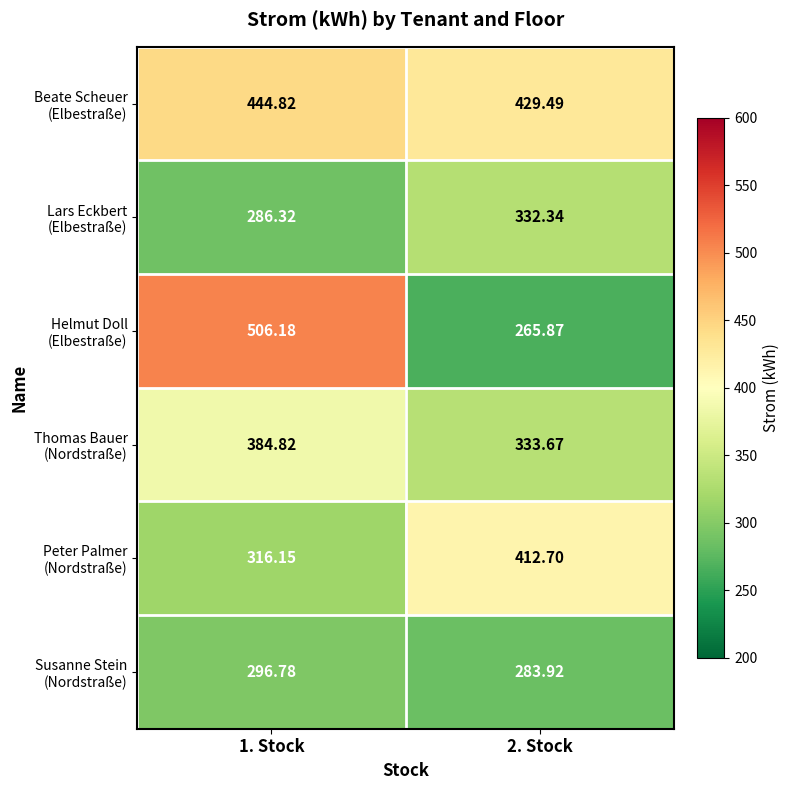

List the series in order of their peak value, highest first.

Helmut Doll (Elbestraße), Beate Scheuer (Elbestraße), Peter Palmer (Nordstraße), Thomas Bauer (Nordstraße), Lars Eckbert (Elbestraße), Susanne Stein (Nordstraße)